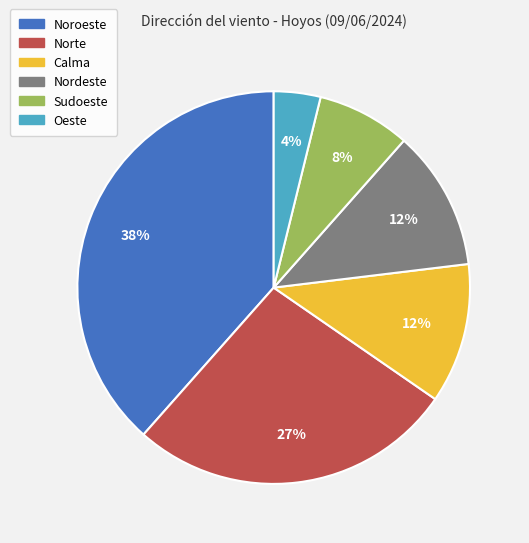

Is the sum of Oeste and Noroeste greater than half?

No